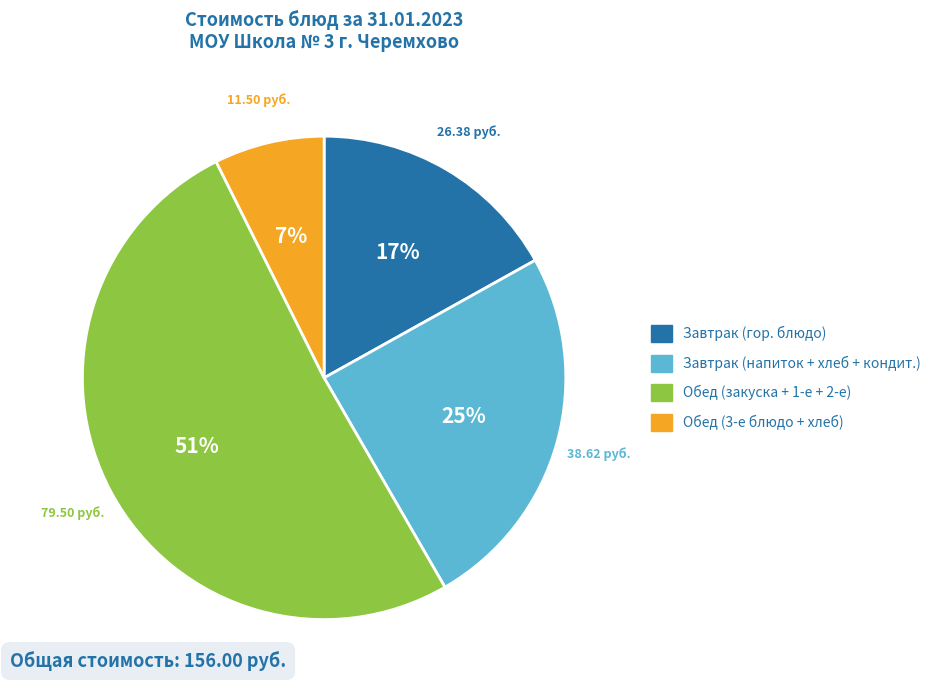

To the nearest percent, what is the combined percentage of Обед (3-е блюдо + хлеб) and Завтрак (напиток + хлеб + кондит.)?

32%